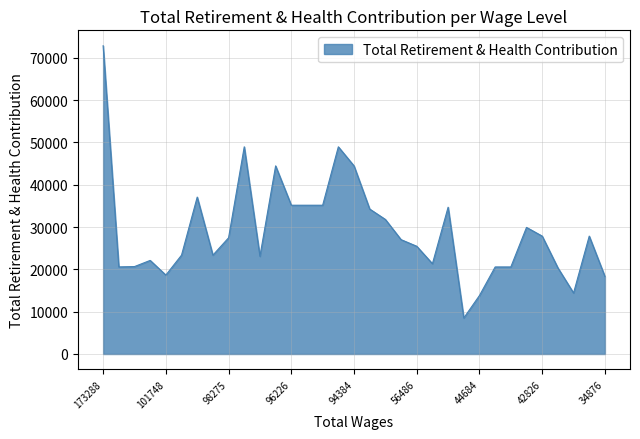

What is the minimum value shown in the chart?

8513.0